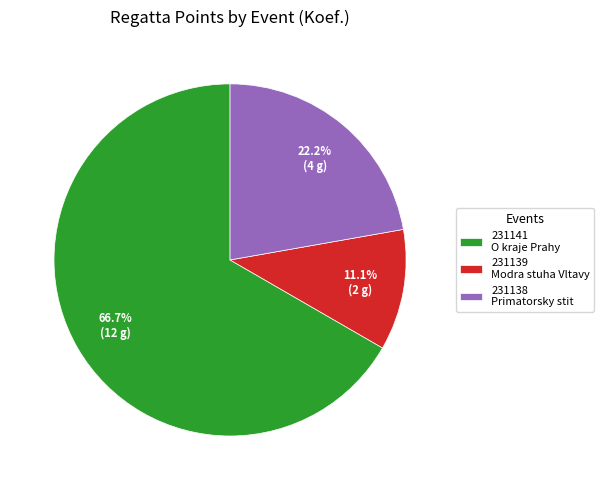

To the nearest percent, what percentage of the pie is 231138?

22%